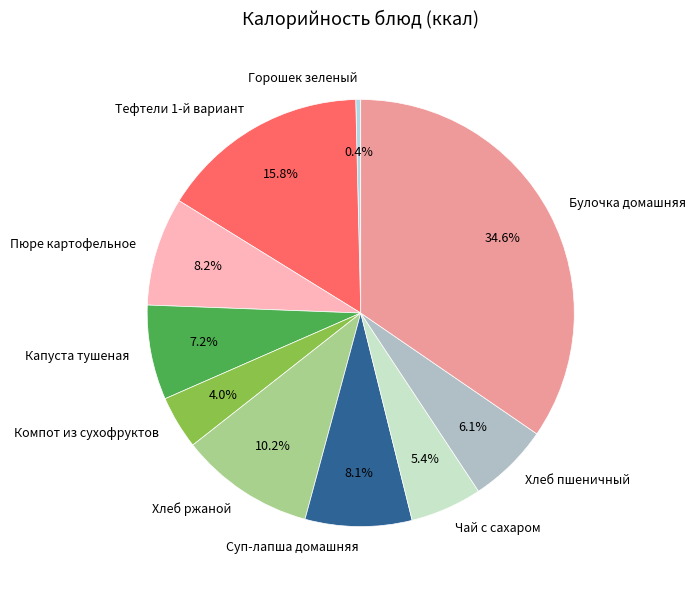

What is the largest slice in the pie chart?

Булочка домашняя